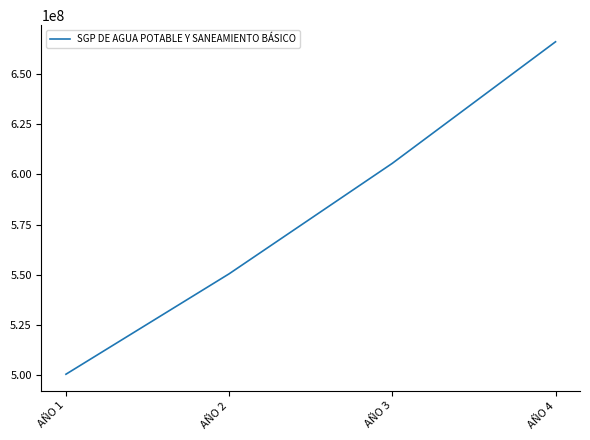

What is the sum of the values at AÑO 1 and AÑO 4?

1166547950